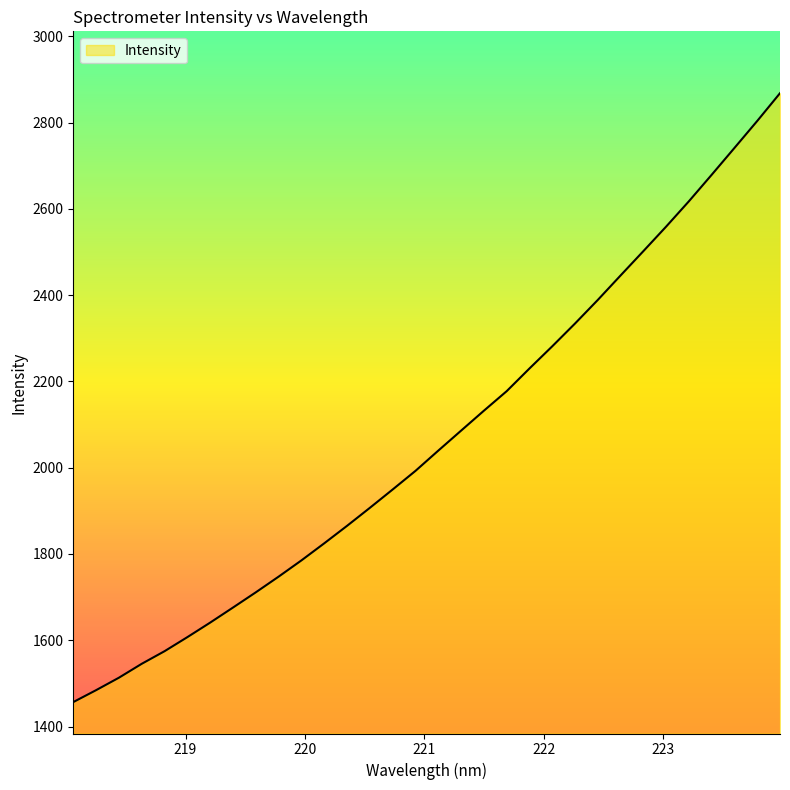

What is the smallest value displayed?

1456.6